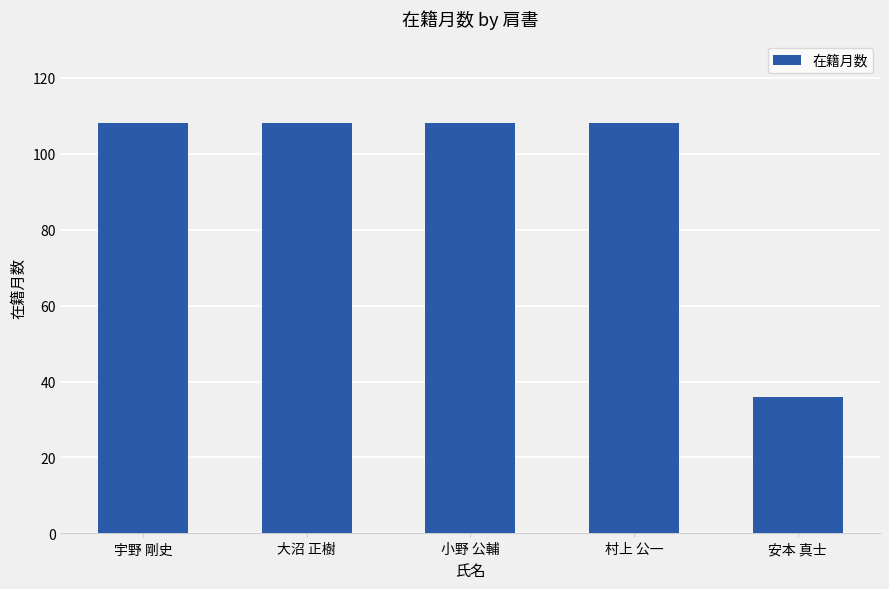

Reading left to right, list all the values displayed in this chart.

108	108	108	108	36